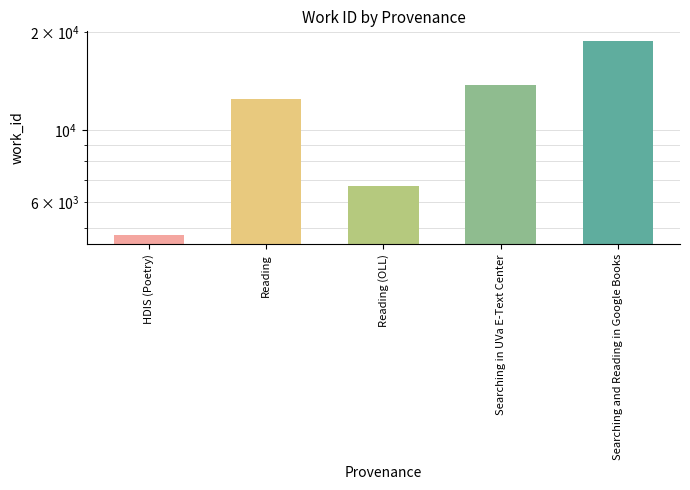

What position from the right is Searching and Reading in Google Books?

1